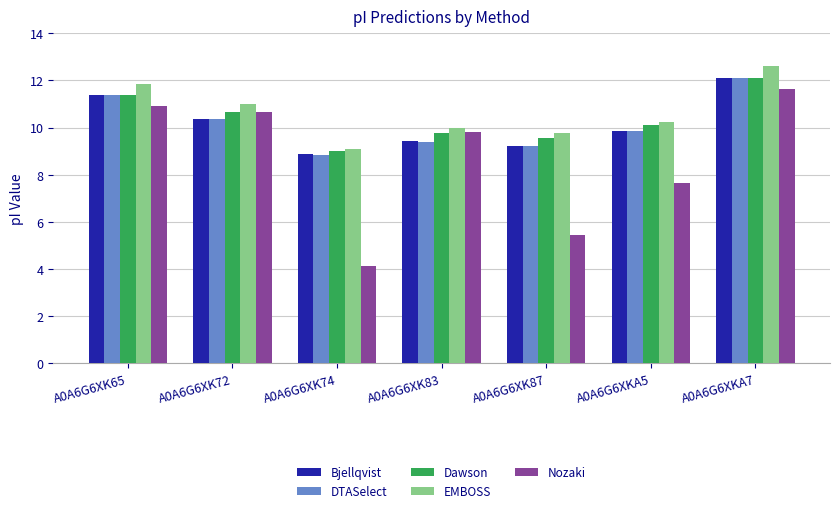

Are the bars grouped side by side (vs. stacked)?

Yes